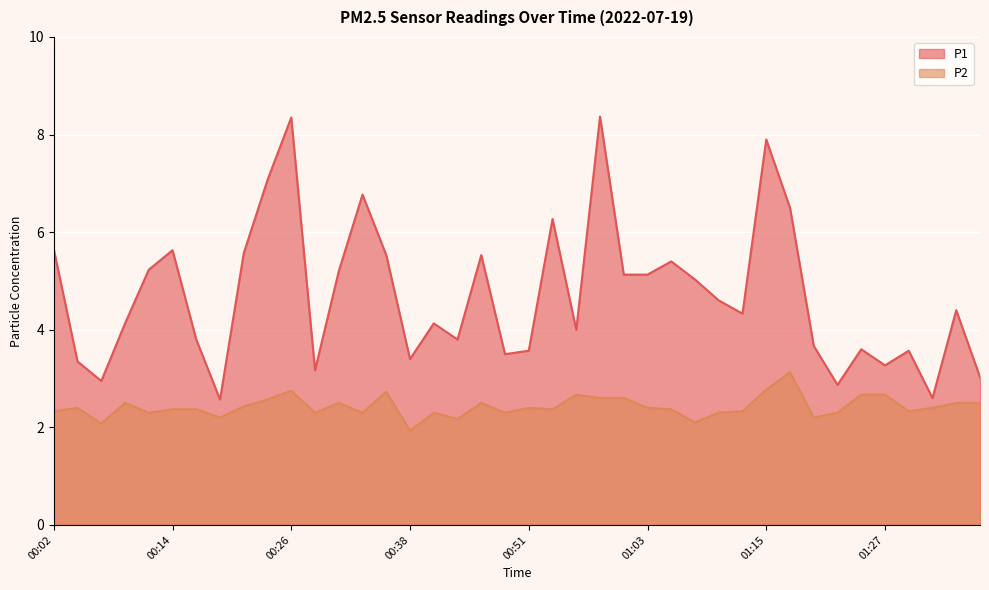

Which series has the widest spread of values?

P1